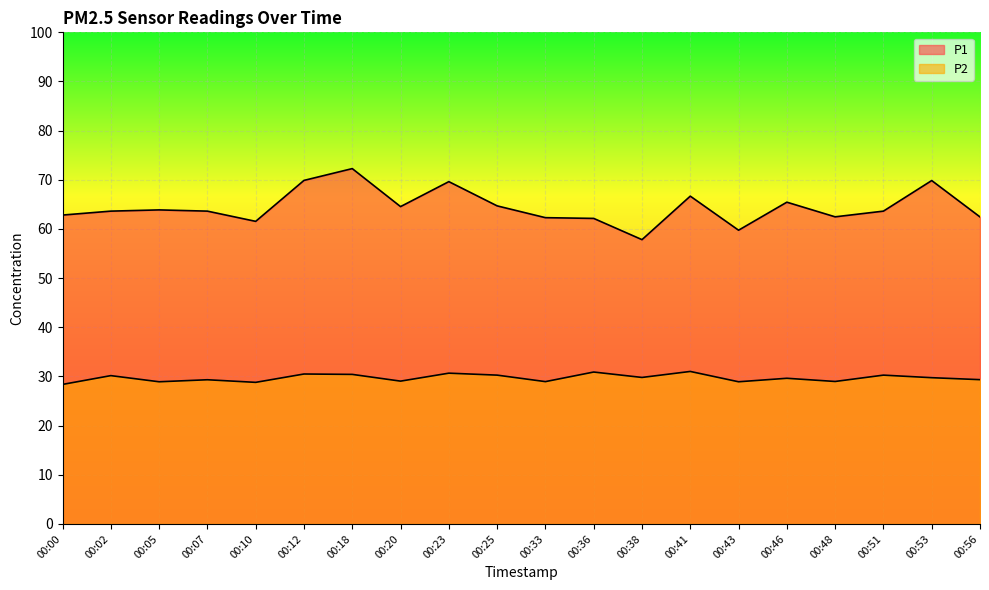

How many interior local peaks does the P2 series have?

8